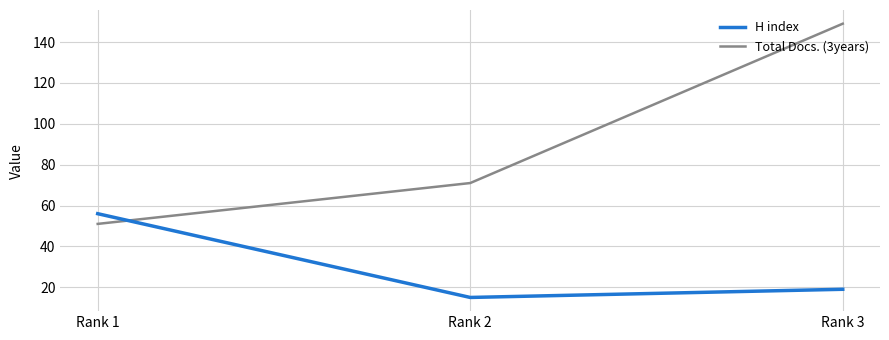

At which category is the sum across all series the highest?

Rank 3